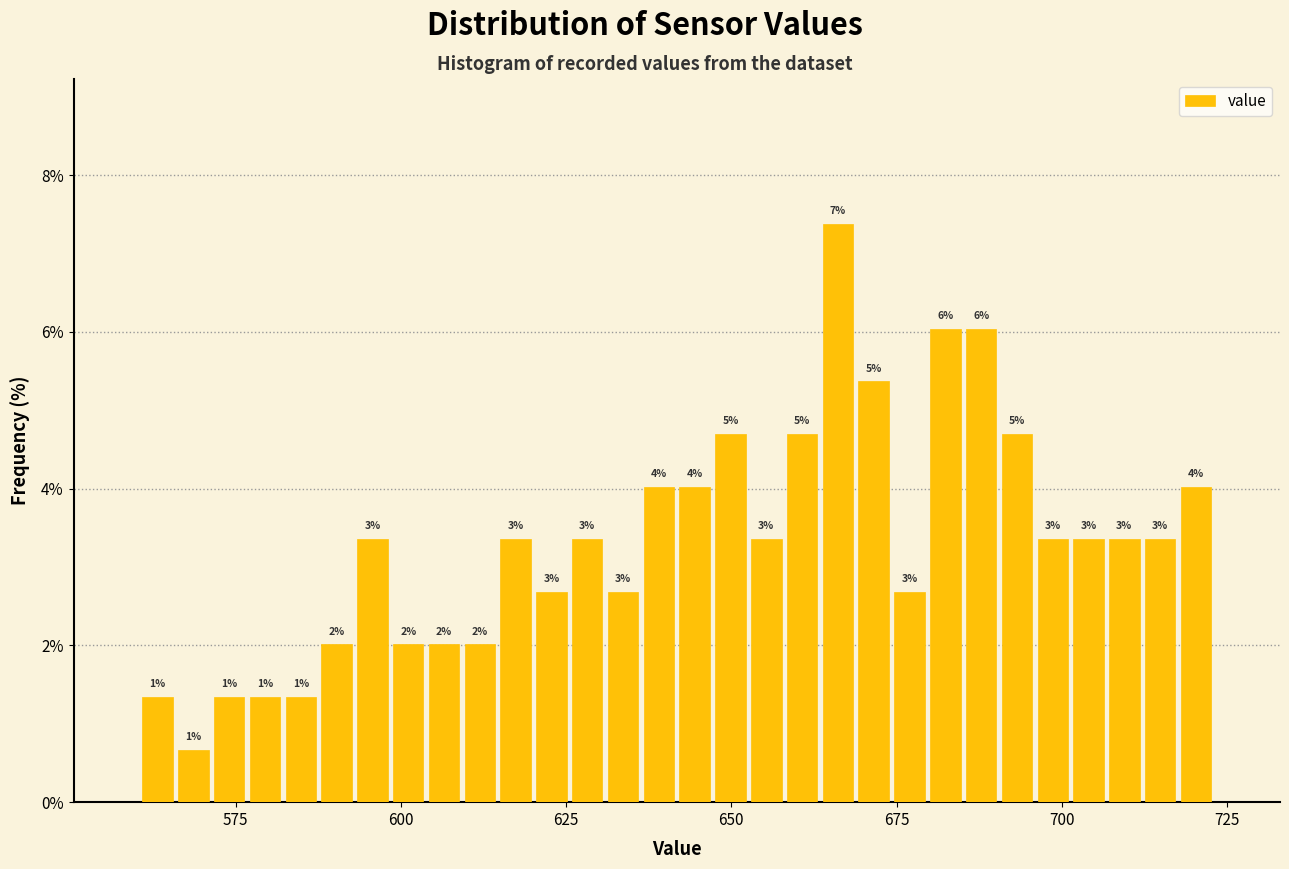

Read against the x-axis, roughly where is the centre of the tallest bar?

665